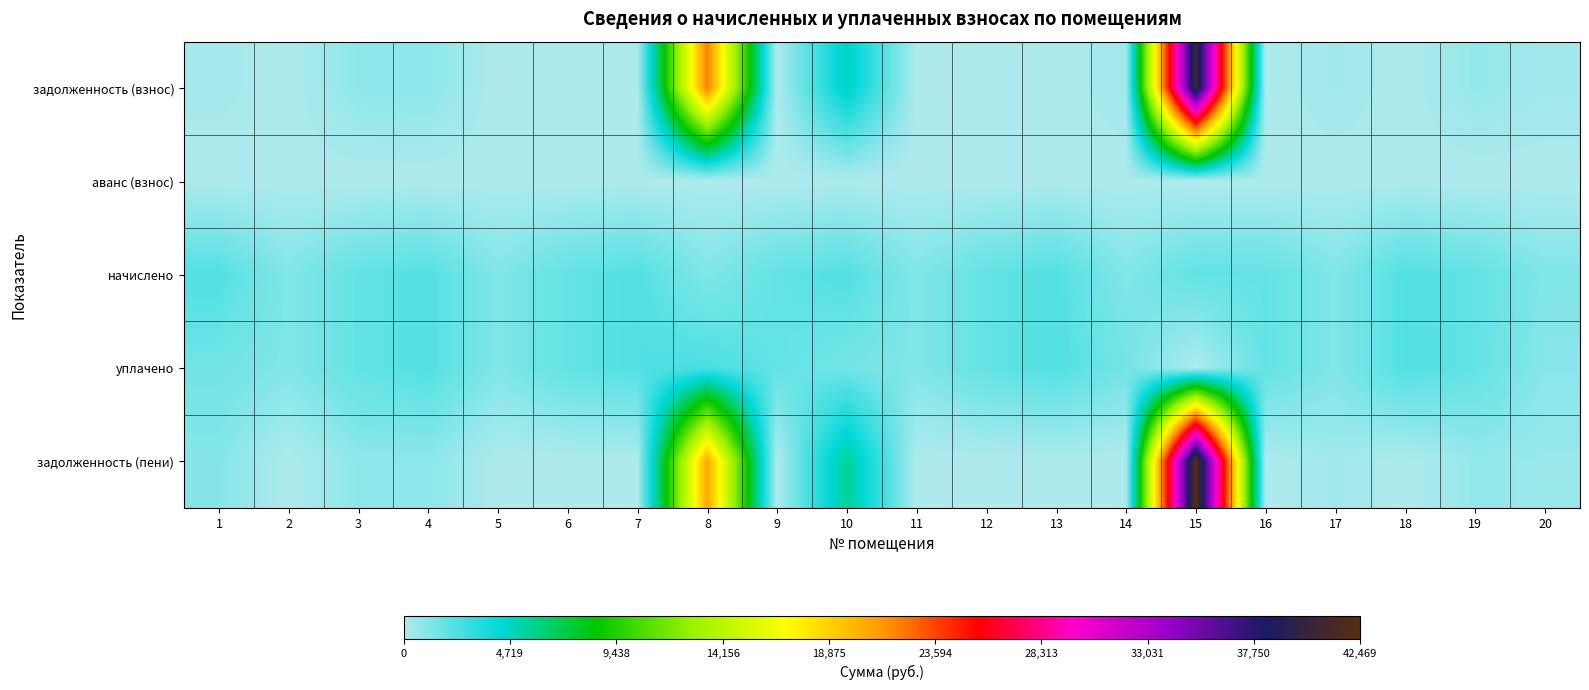

At which category is the sum across all series the highest?

15